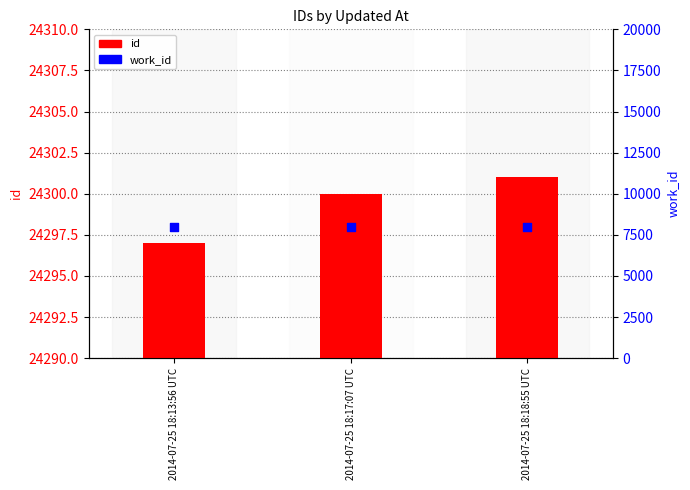

Which series has the largest total across all categories?

id